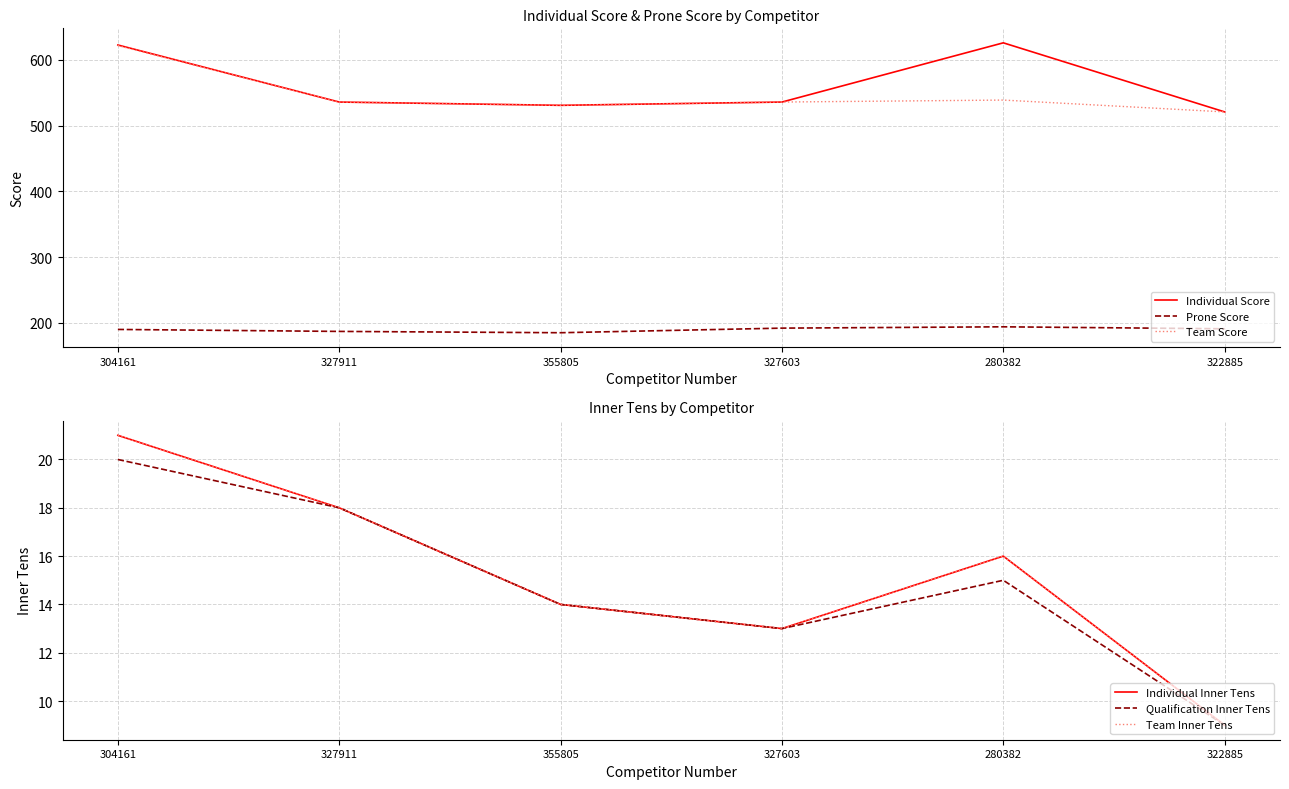

In Individual Score, how many points are lower than both neighbors (excluding endpoints)?

1